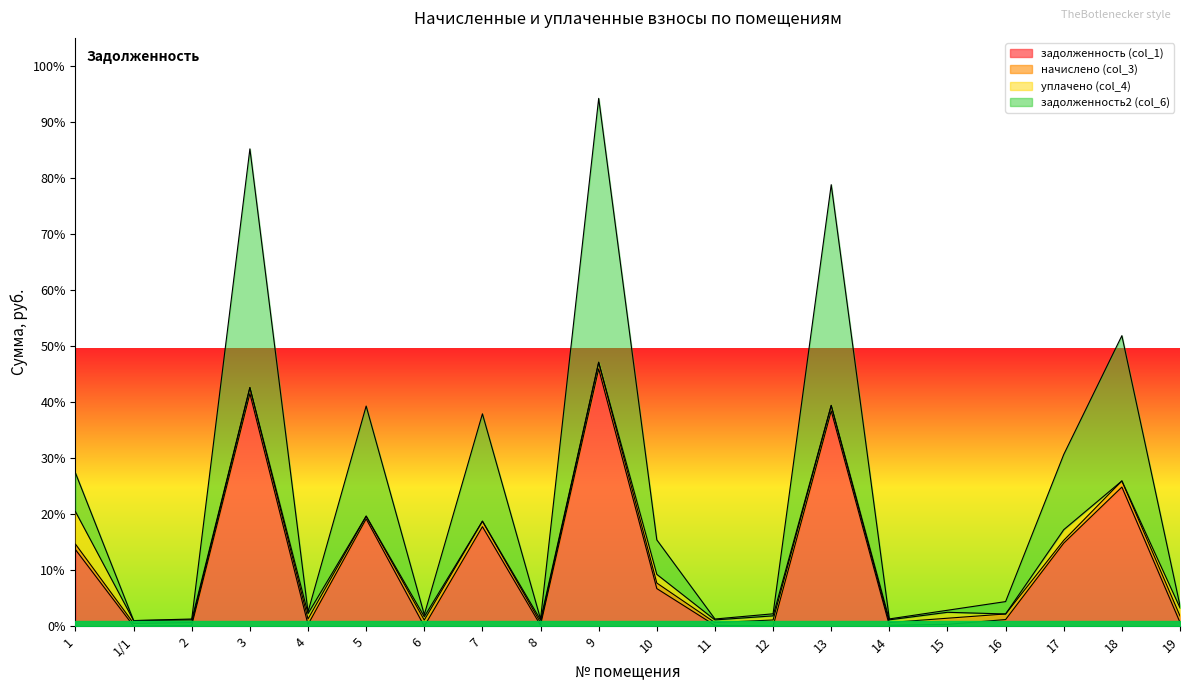

The value of задолженность (col_1) at 3 is 147453.0. True or false?

False